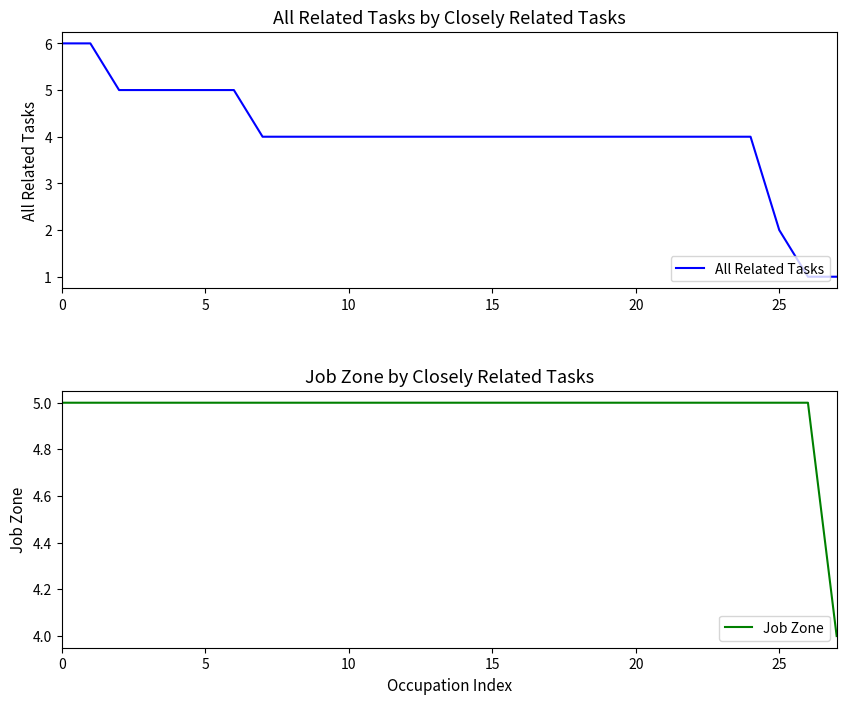

At how many categories does at least one series exceed 4?

27